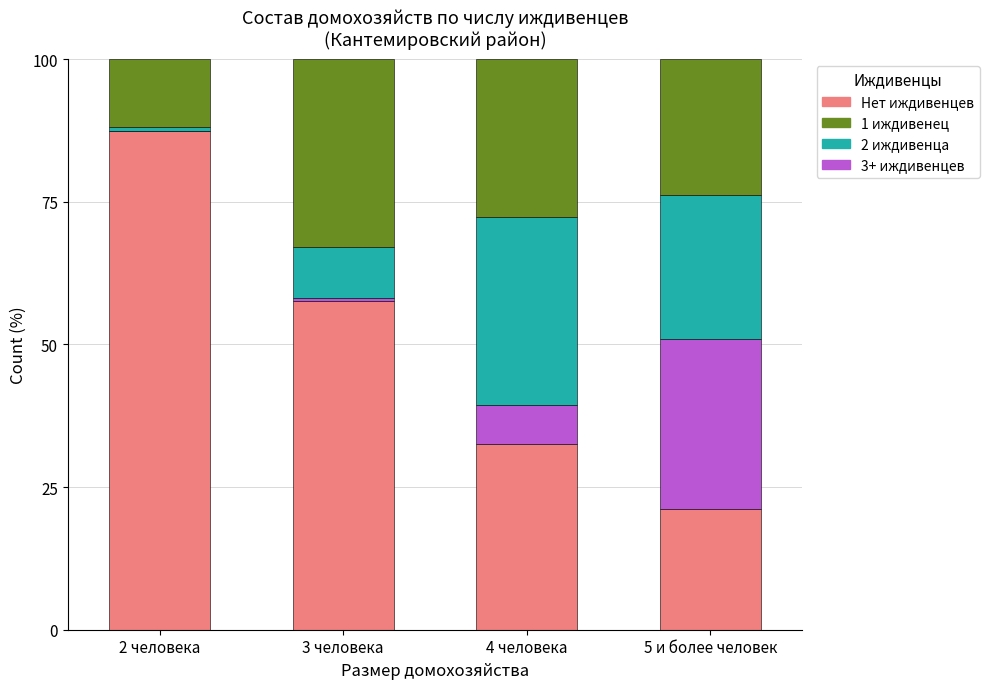

At which label does Нет иждивенцев reach its peak?

2 человека